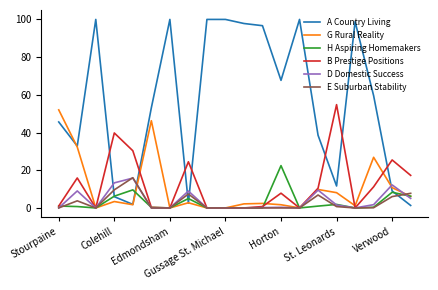

After their last crossing, which series has the higher values: A Country Living or B Prestige Positions?

B Prestige Positions